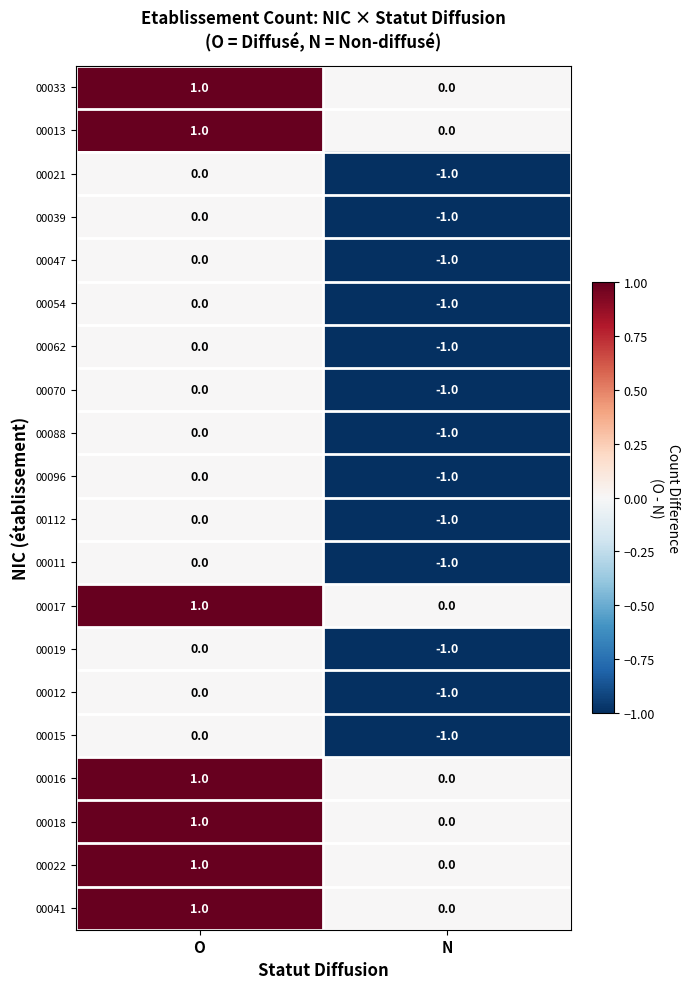

Where is 00022 nearest to the value 0?

N